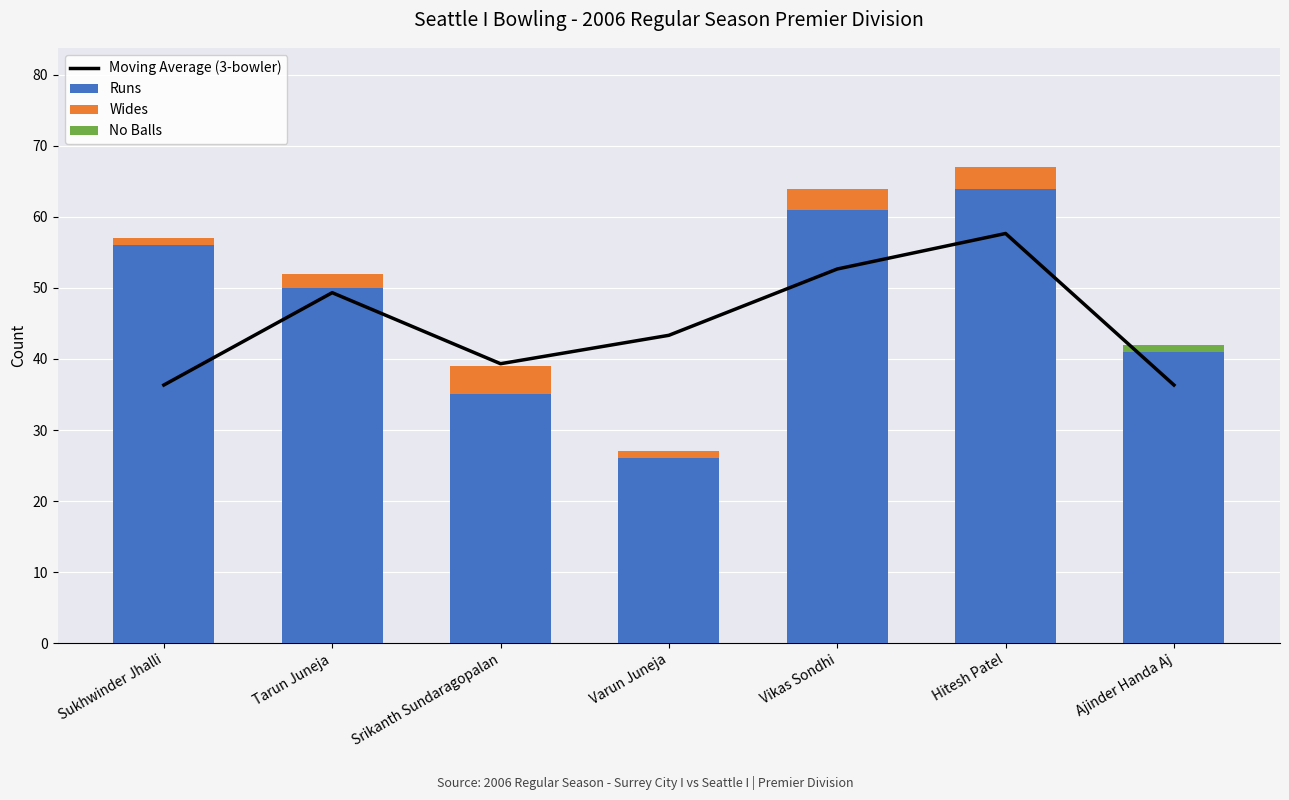

At which label does Wides reach its minimum?

Ajinder Handa Aj